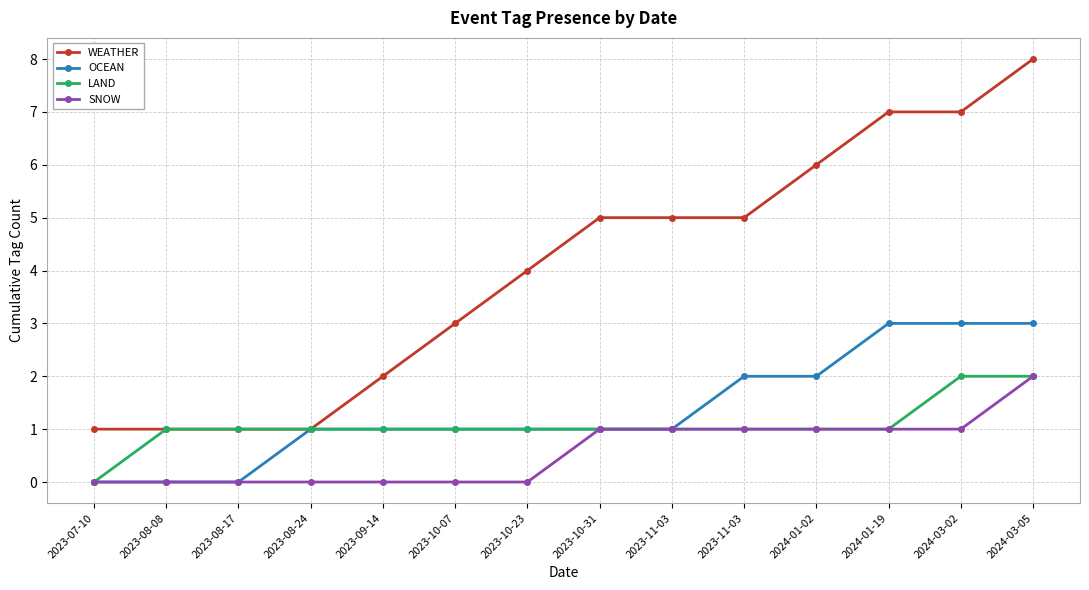

Rank the series at 2023-08-24 from lowest to highest value.

SNOW, WEATHER, OCEAN, LAND